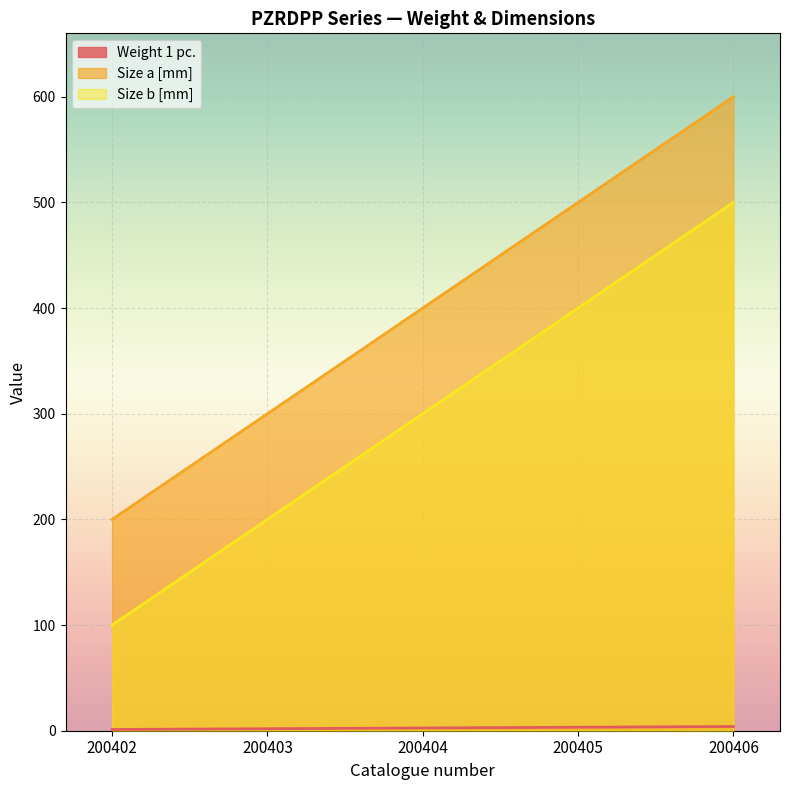

Which series changed the most between 200403 and 200405?

Size a [mm]